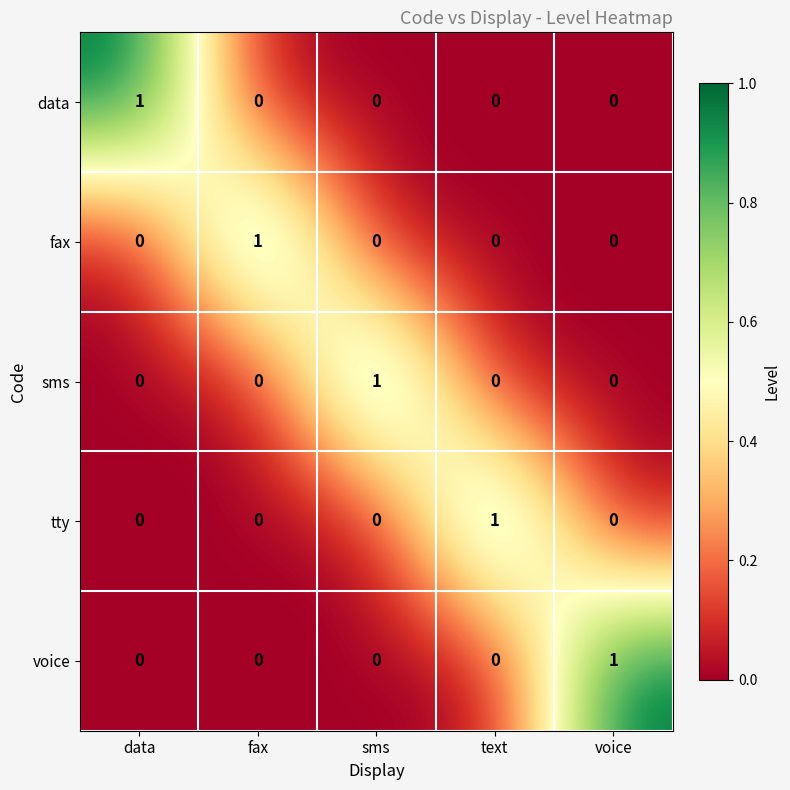

Is the value of tty at text greater than the value of data at sms?

Yes